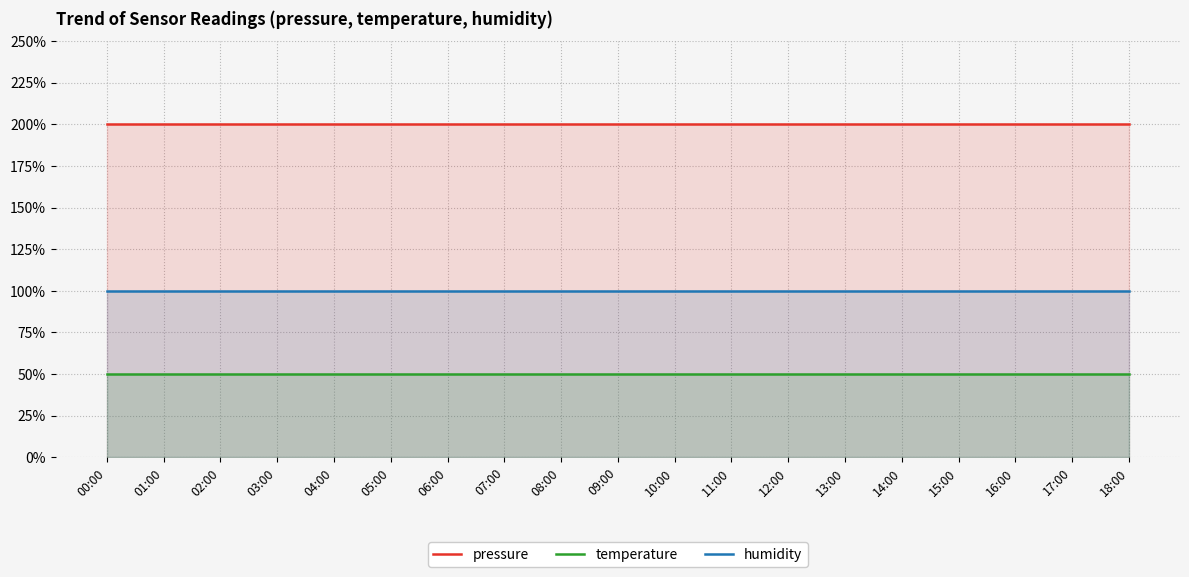

What is the approximate value of humidity at 18:00?

100